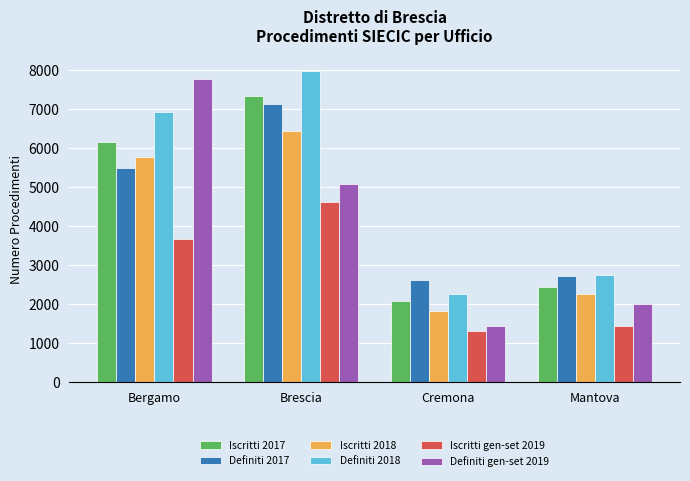

What is the value of the Definiti gen-set 2019 bar at the 2nd from the left?

5089